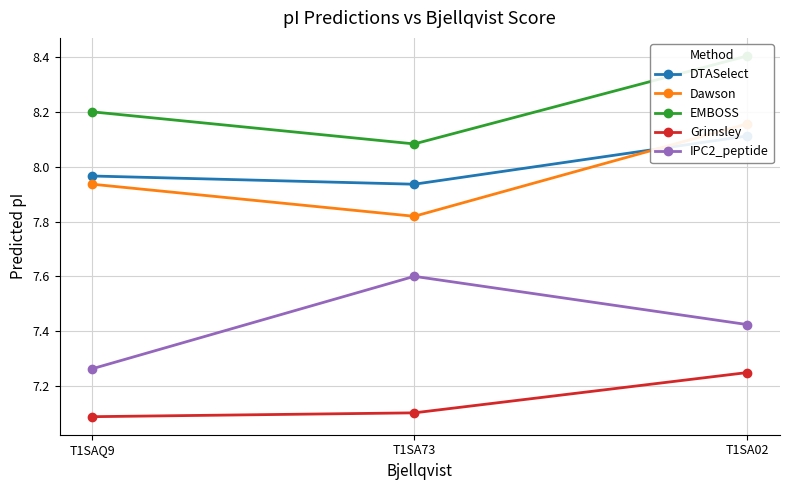

How many Grimsley values are between 7 and 8?

3